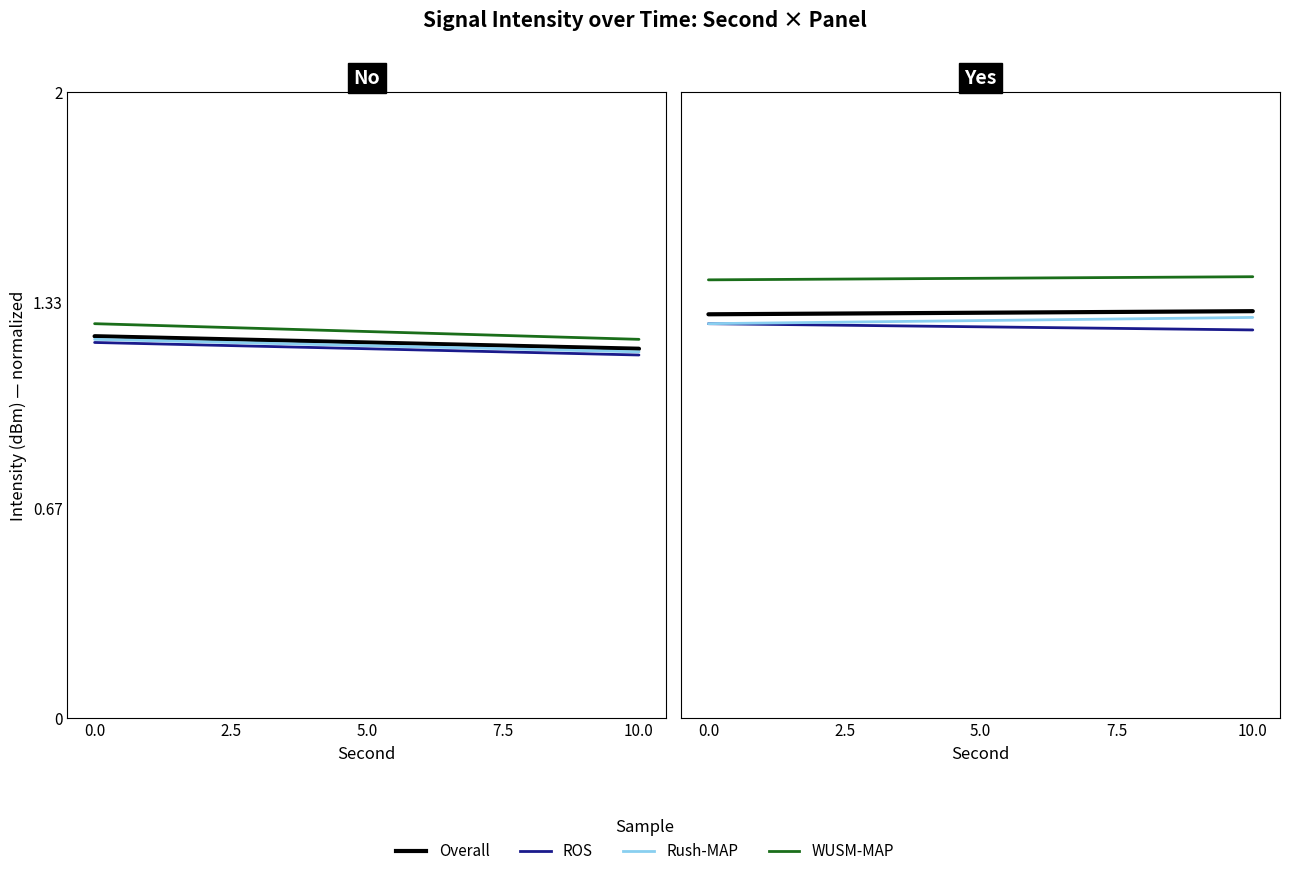

What is the minimum value shown in the chart?

1.2